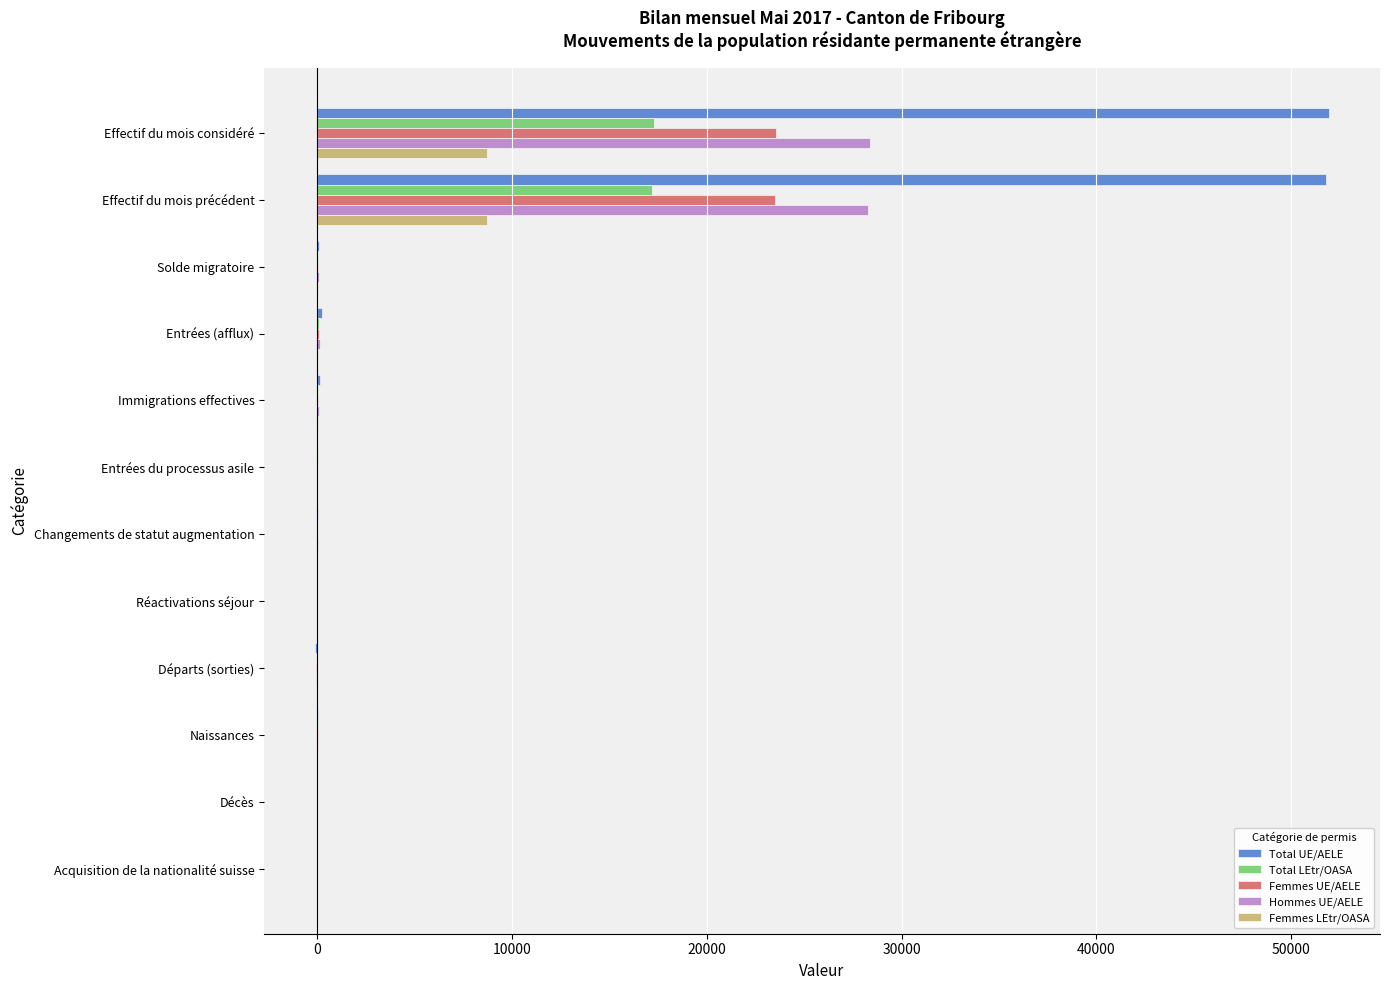

True or false: Total LEtr/OASA has a value of 17210 at Effectif du mois précédent.

True